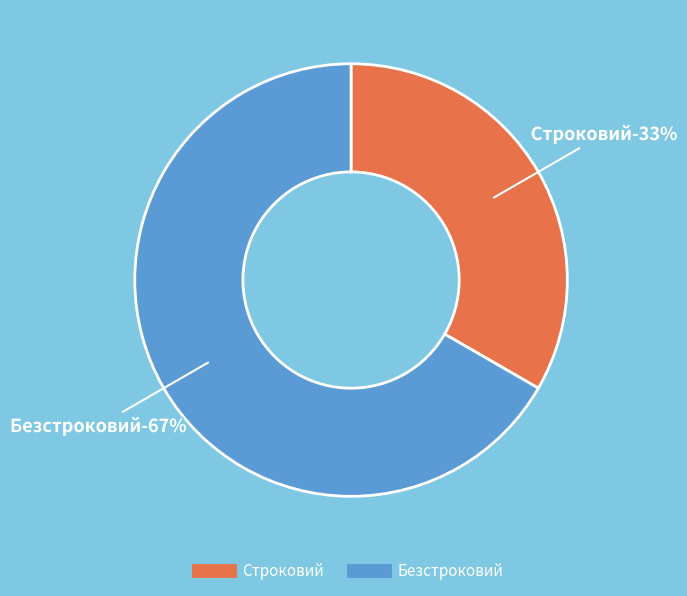

To the nearest percent, what is the average slice percentage?

50%